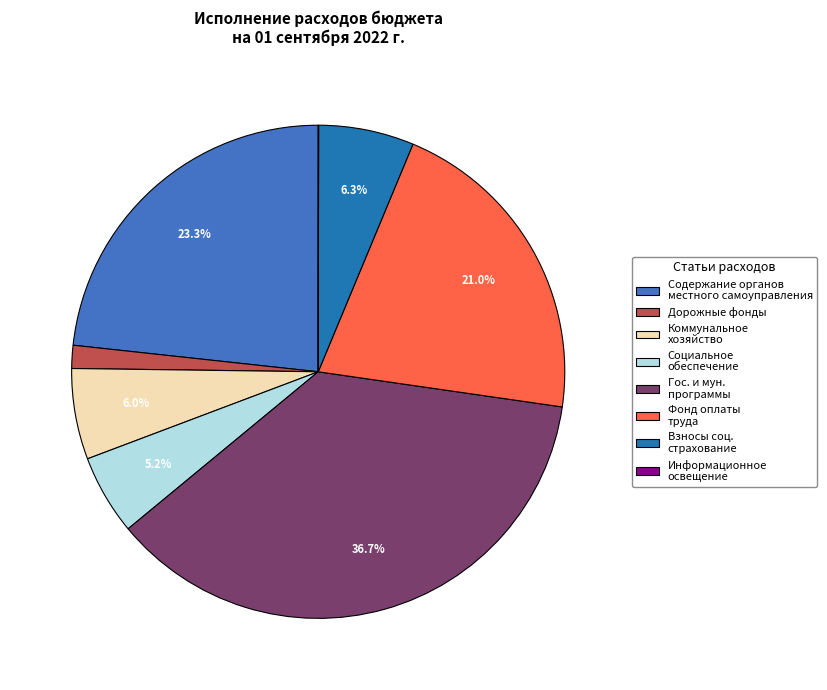

What portion of the pie excludes Социальное обеспечение?

94.8%